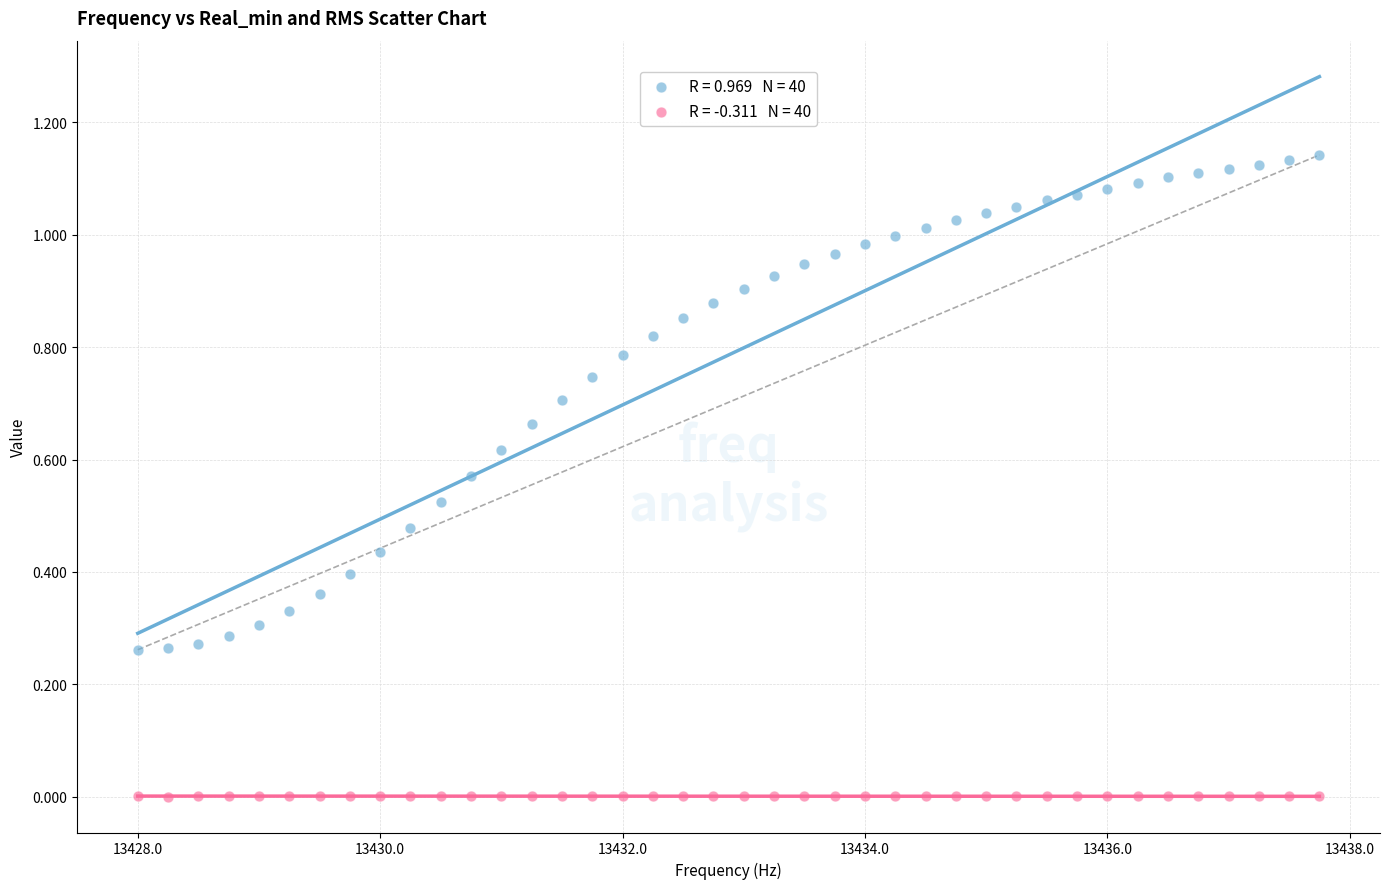

Across all data points, what is the range of X values (max minus min)?

9.8